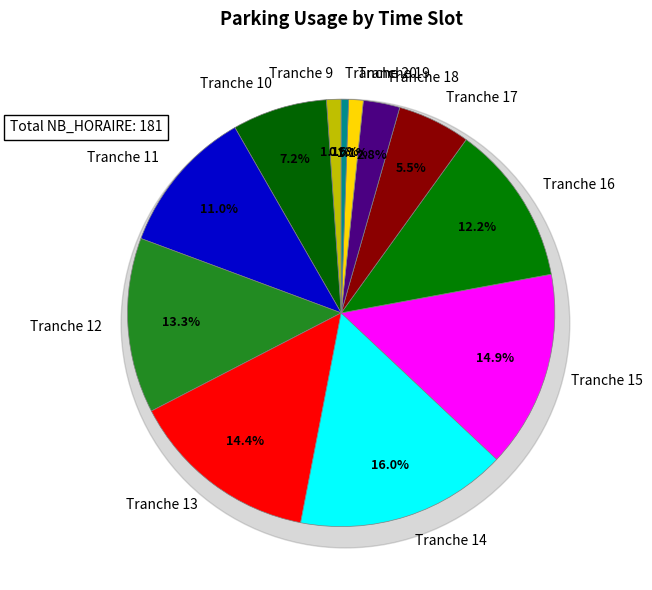

What percentage do Tranche 12 and Tranche 18 together represent?

16.0%